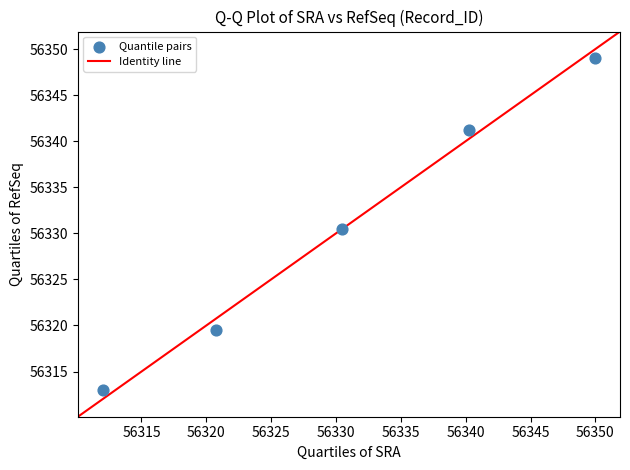

What Y value in the scatter plot is closest to 56331?

56330.5